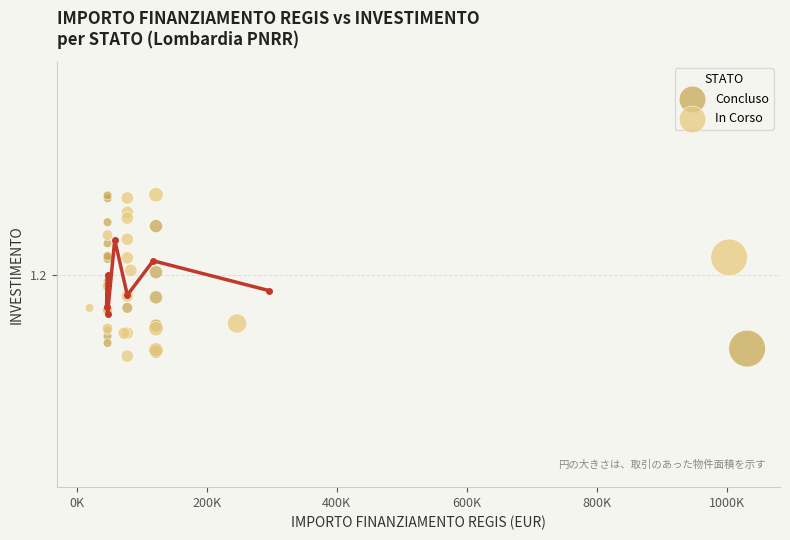

What are all the series names shown in the legend?

Concluso, In Corso